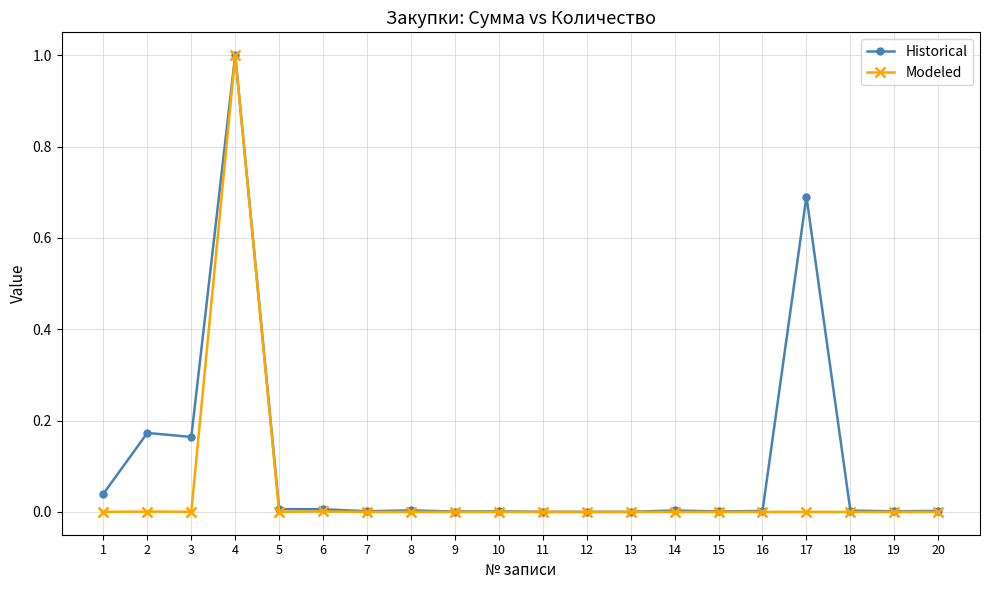

Rank the series at 17 from highest to lowest value.

Historical, Modeled